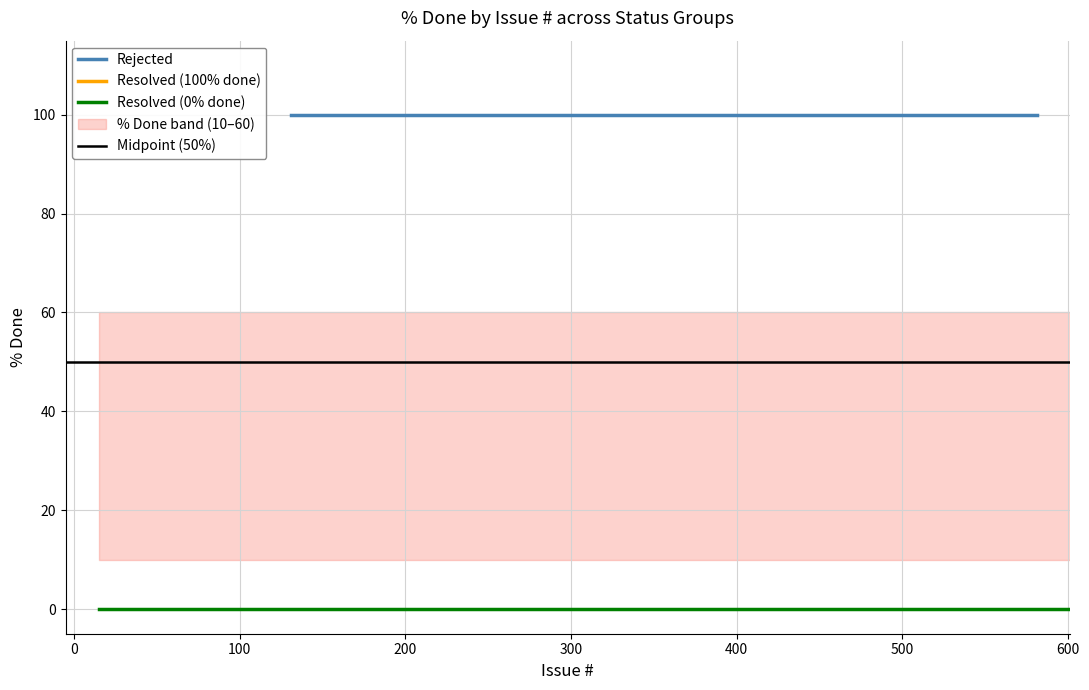

The Resolved (100% done) series shows 100 at 4. True or false?

True